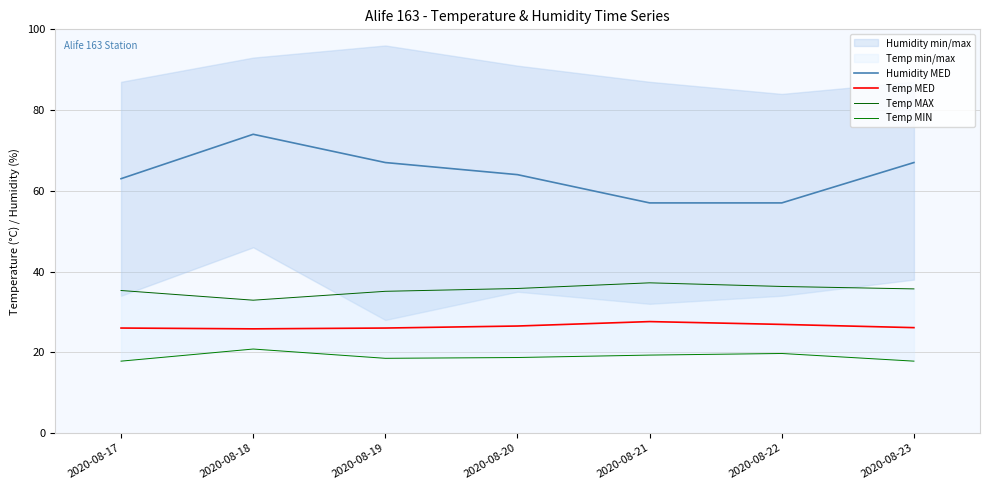

Reading left to right, extract all data points from this chart.

Humidity MED: 63.0	74.0	67.0	64.0	57.0	57.0	67.0
Temp MED: 26.0	25.8	26.0	26.5	27.6	26.9	26.1
Temp MAX: 35.3	32.9	35.1	35.8	37.2	36.3	35.7
Temp MIN: 17.8	20.8	18.5	18.7	19.3	19.7	17.8